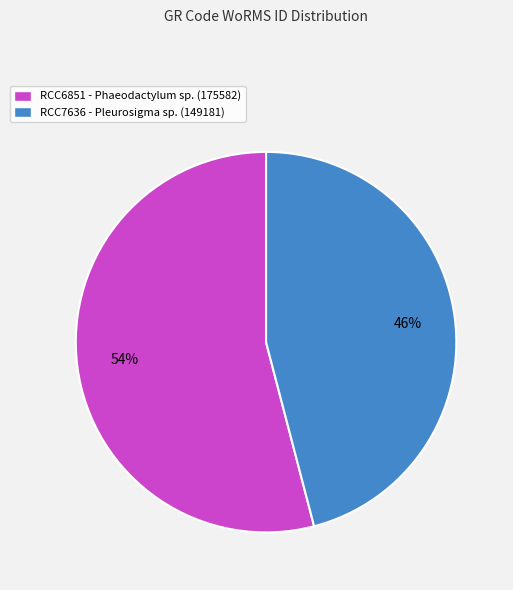

True or false: RCC6851 accounts for 54% of the total.

True